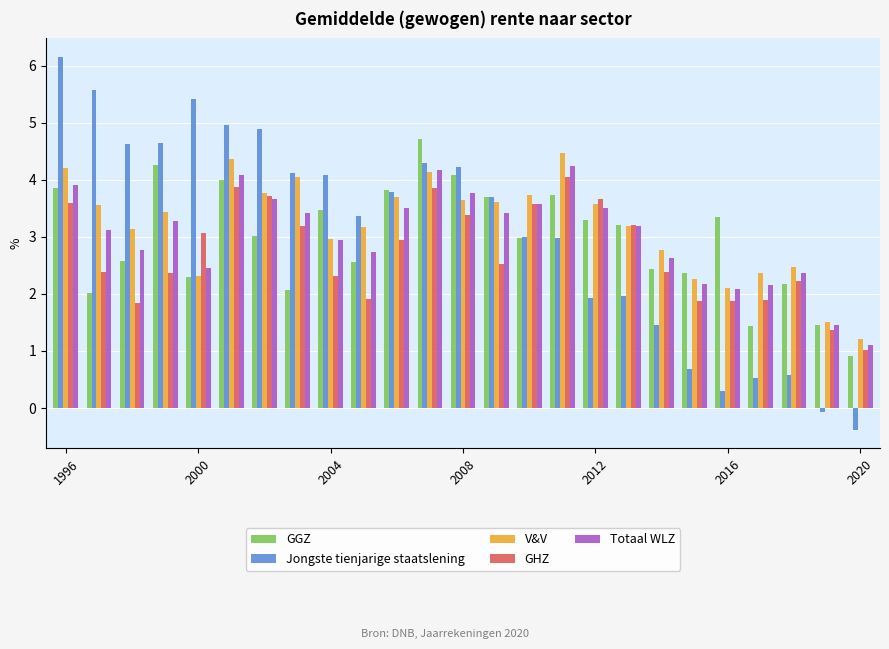

What is the minimum value for Totaal WLZ?

1.1